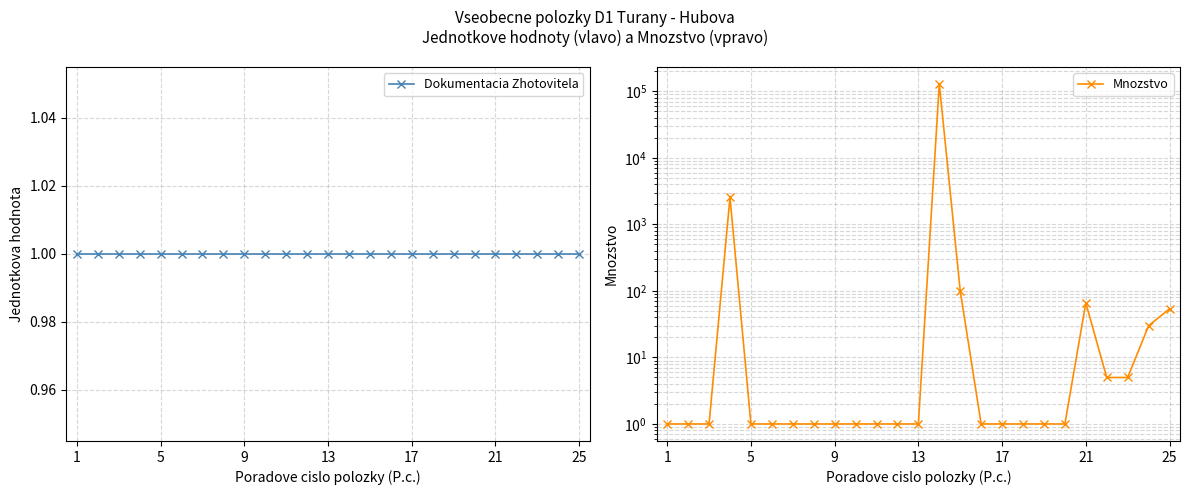

What is the smallest value displayed?

1